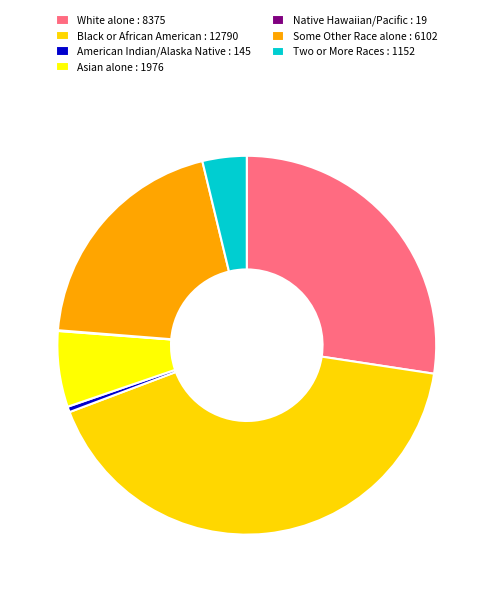

True or false: Some Other Race alone : 6102 accounts for 20% of the total.

True